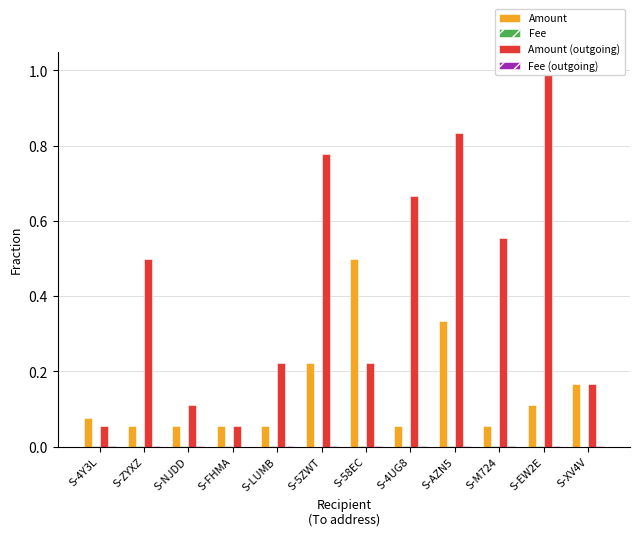

List the series in order of their peak value, highest first.

Amount (outgoing), Amount, Fee, Fee (outgoing)